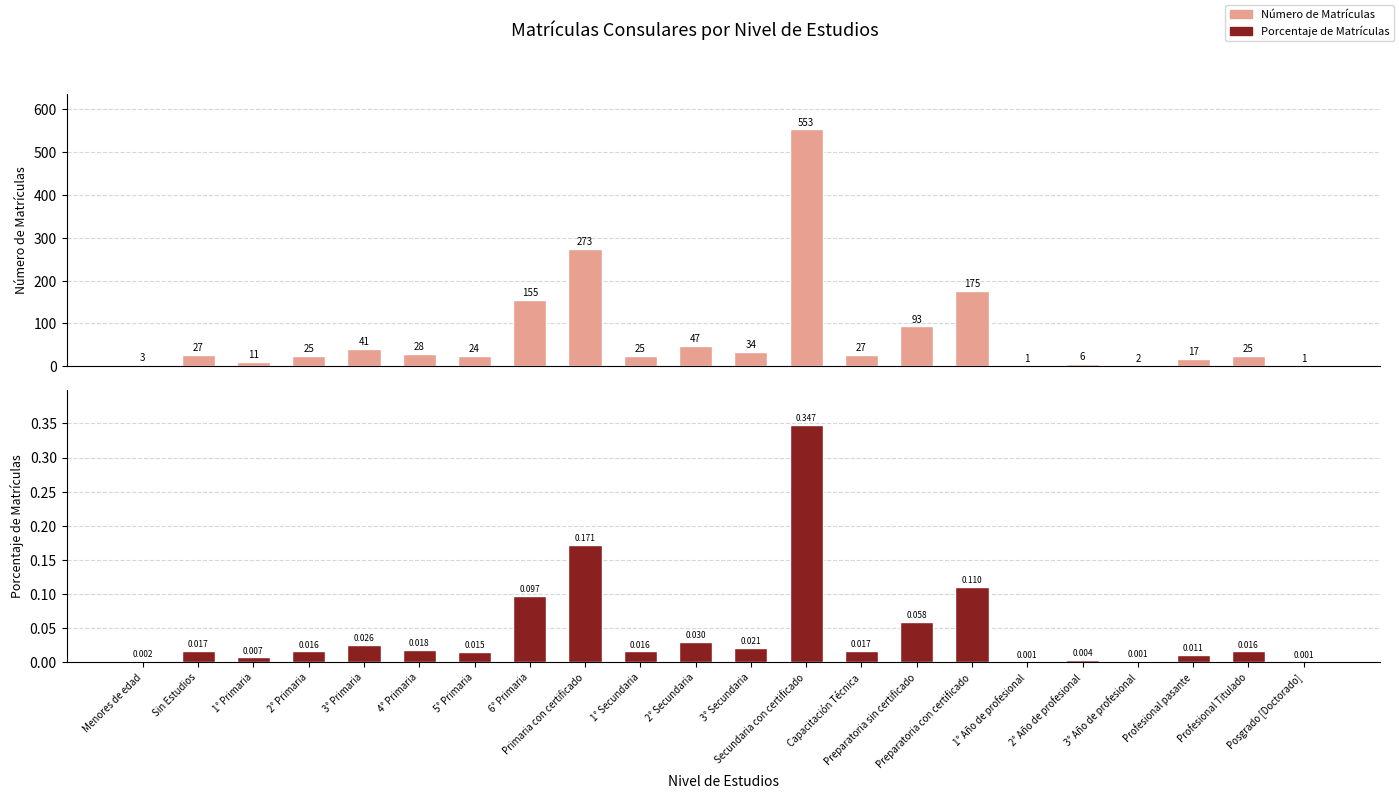

Count the number of categories in the chart.

22